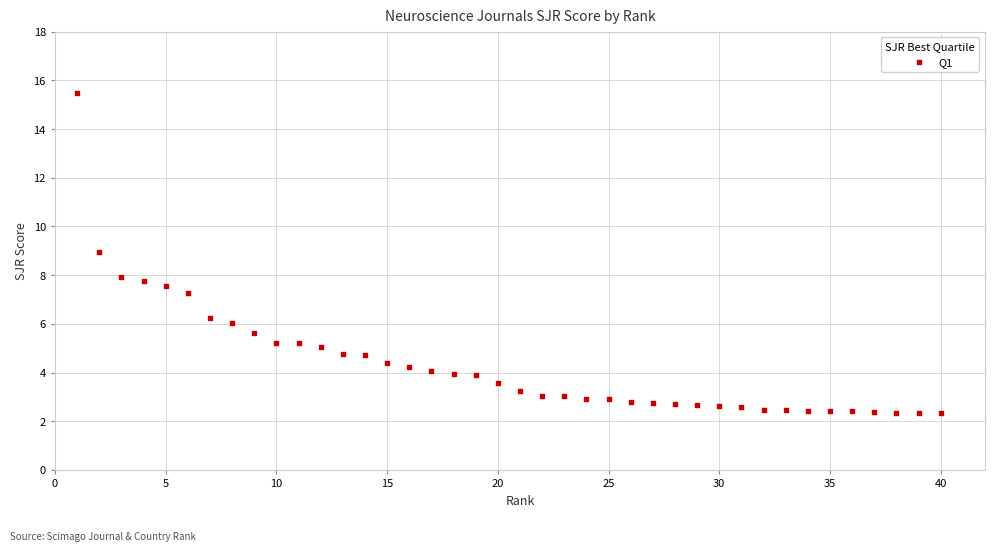

What is the range of X values (max minus min)?

39.0